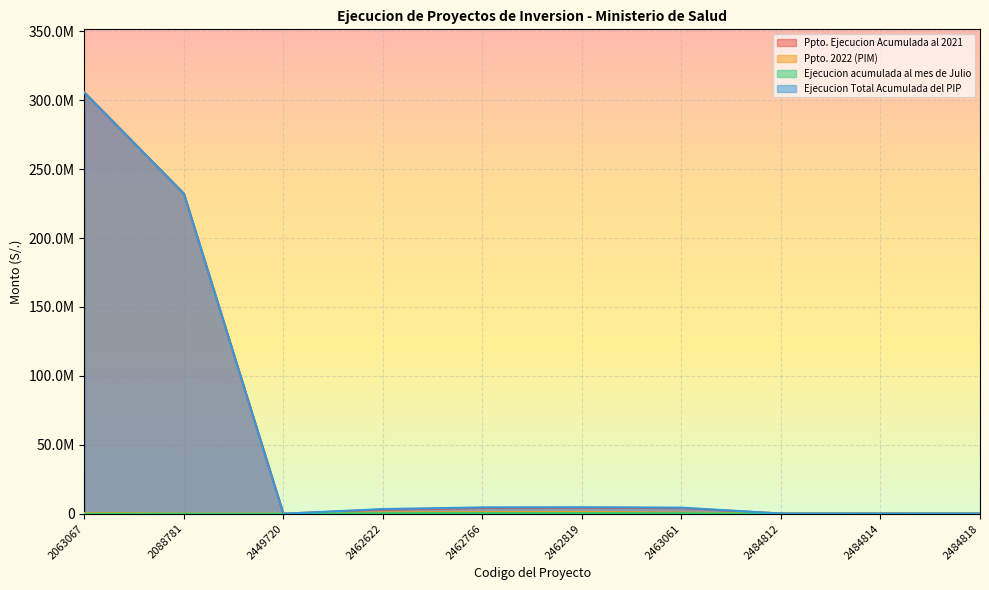

What is the value of the Ppto. Ejecucion Acumulada al 2021 point at the 1st from the left?

305571826.8